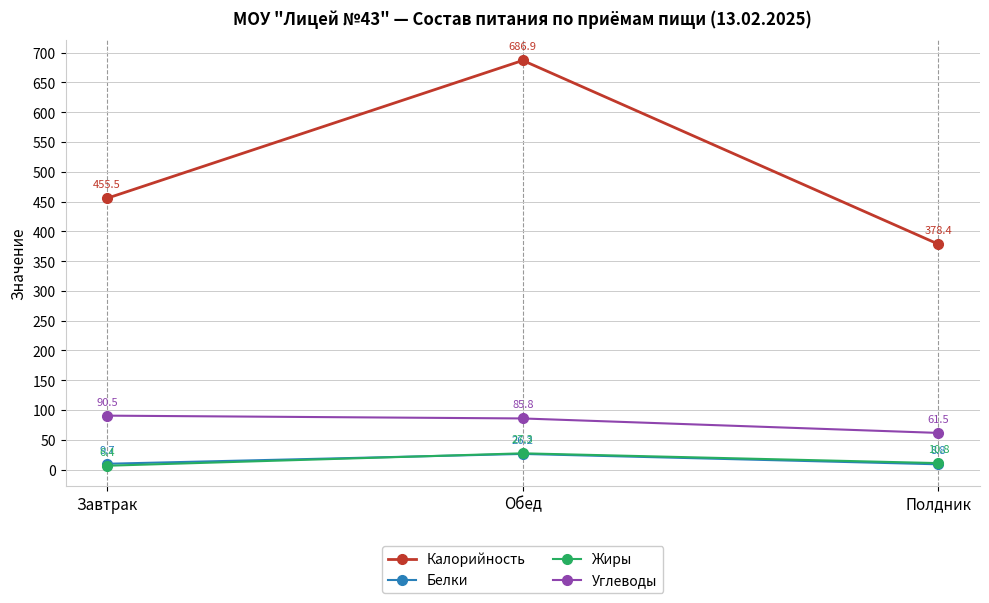

At how many categories does at least one series exceed 106?

3